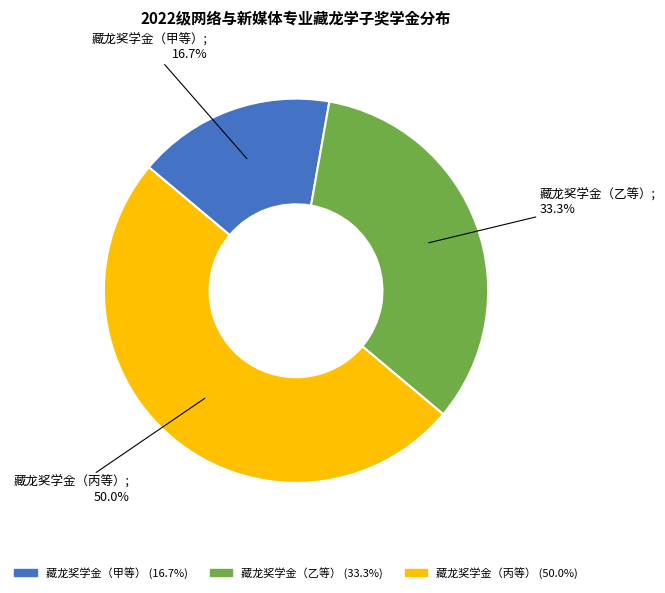

What is the total percentage of 藏龙奖学金（乙等） and 藏龙奖学金（甲等）?

50.0%